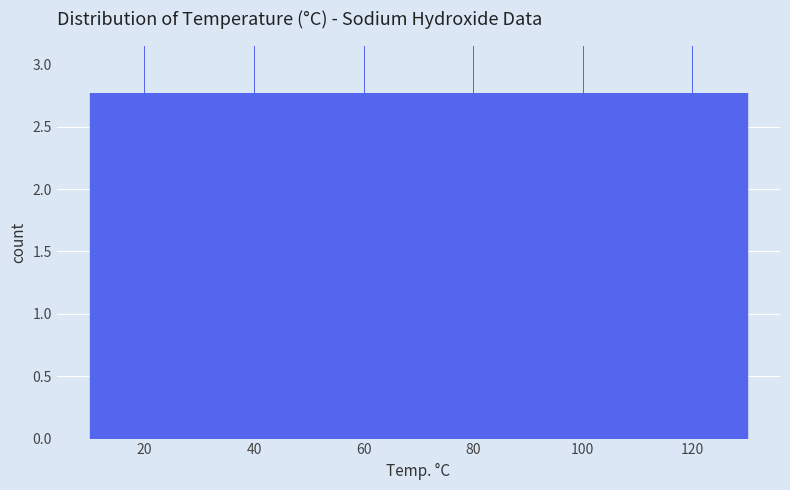

How tall is the bar that spans 110 to 130 on the x-axis? The values are not printed on the chart, so give them approximately, as read against the axis.

3